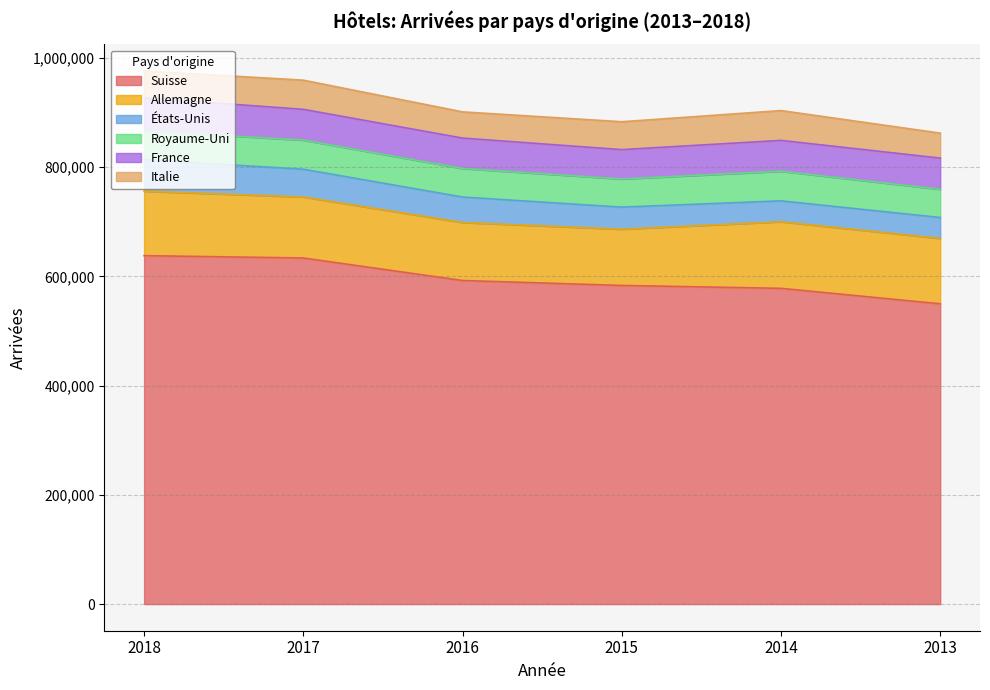

Is it true that Italie equals 9735 at 2016?

False